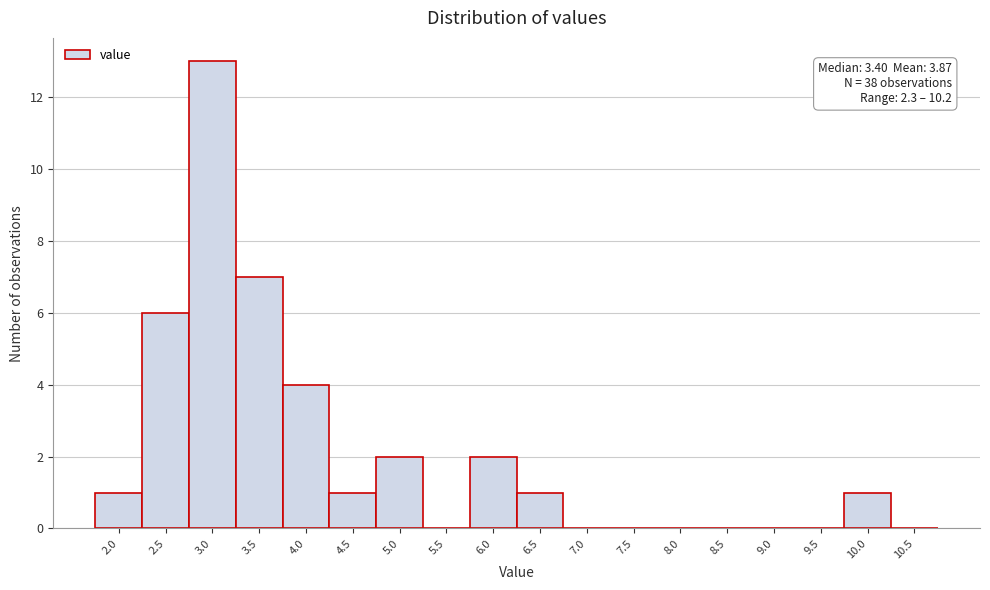

Reading left to right, list all the values displayed in this chart.

2.0=1	2.5=6	3.0=13	3.5=7	4.0=4	4.5=1	5.0=2	5.5=0	6.0=2	6.5=1	7.0=0	7.5=0	8.0=0	8.5=0	9.0=0	9.5=0	10.0=1	10.5=0